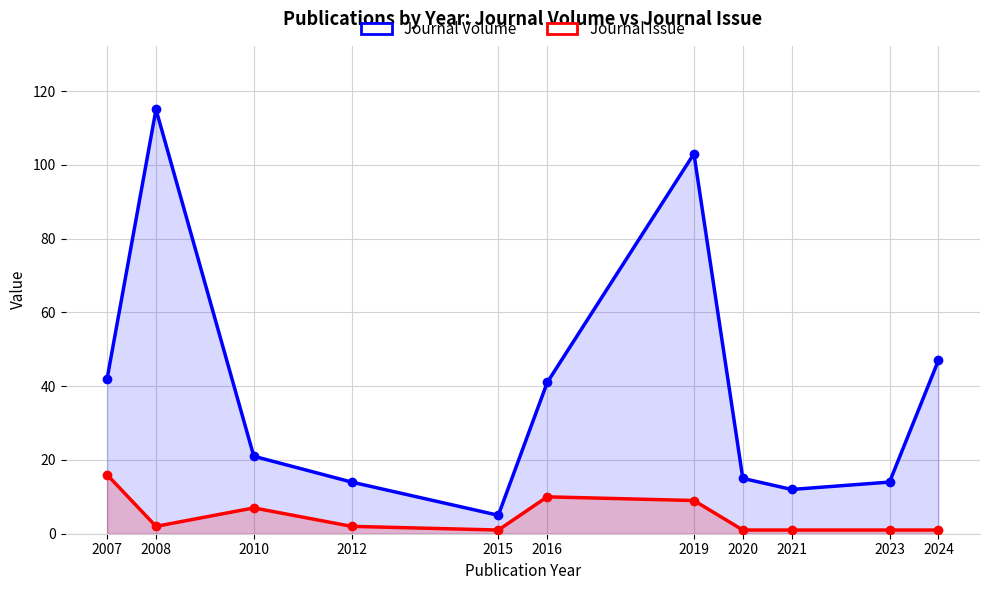

Between 2007 and 2021, which is larger?

2007